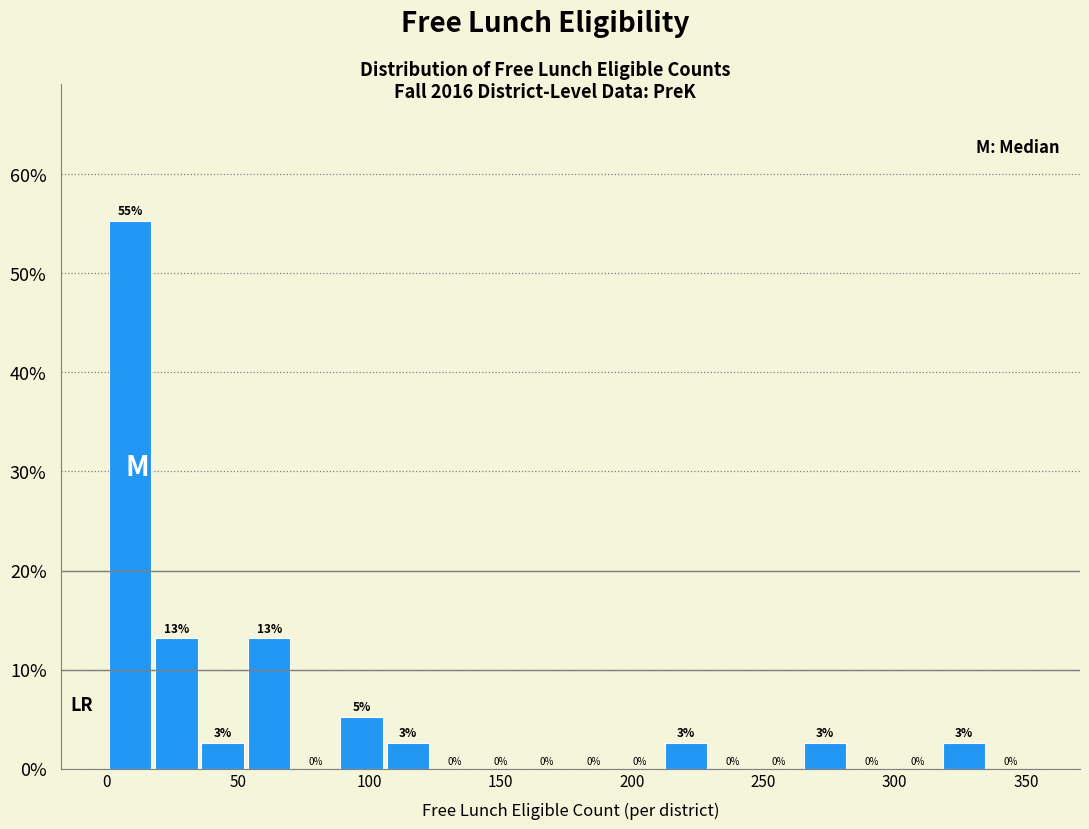

Around what value on the x-axis is the tallest bar? Give the approximate position of its centre, as read against the axis.

10